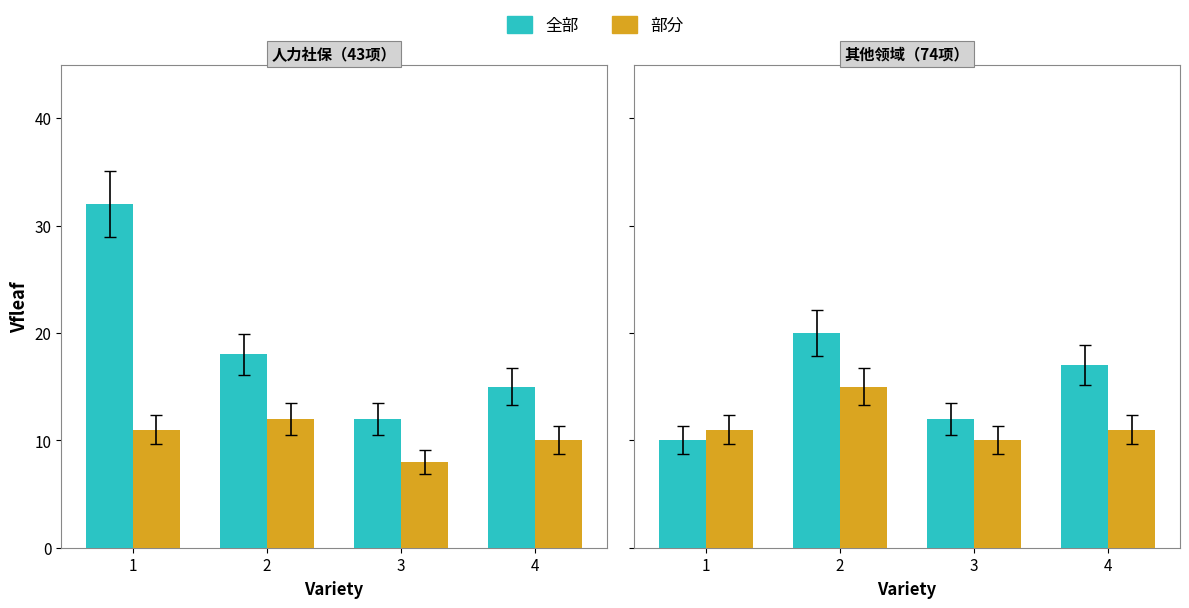

What value does the 部分 series have at 2?

15